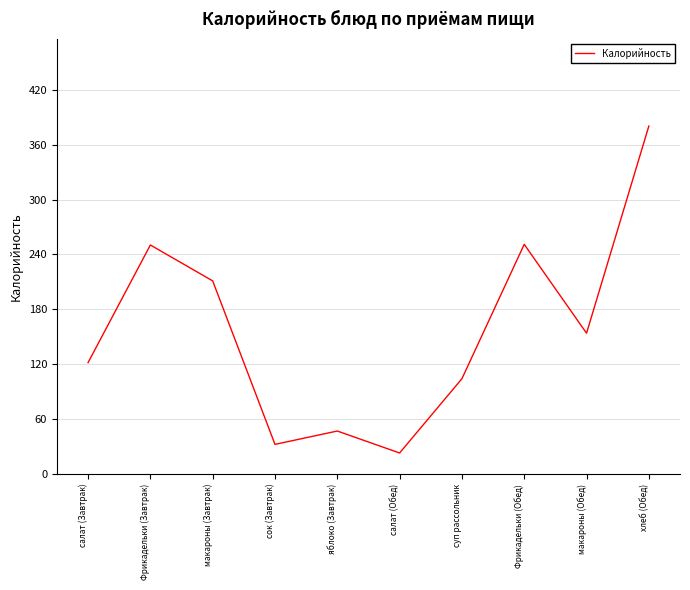

Where is the first local minimum?

сок (Завтрак)